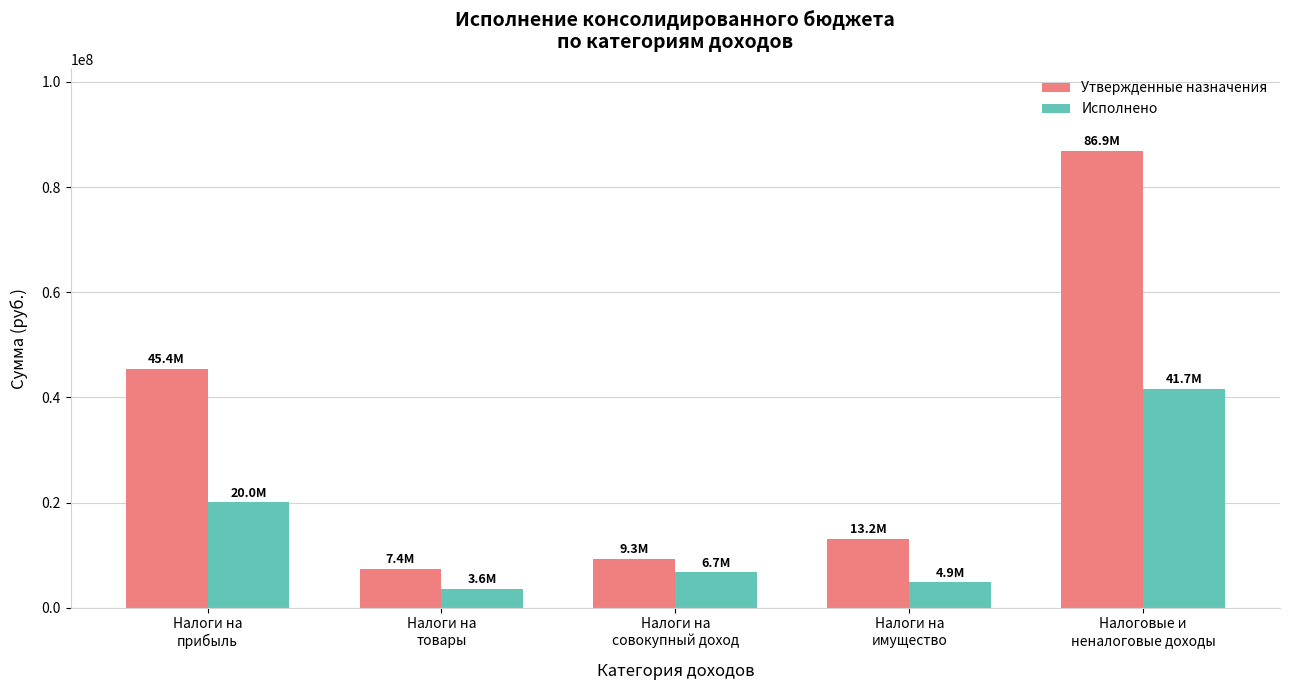

Is the value of Утвержденные назначения at Налоговые и
неналоговые доходы greater than the value of Исполнено at Налоги на
совокупный доход?

Yes